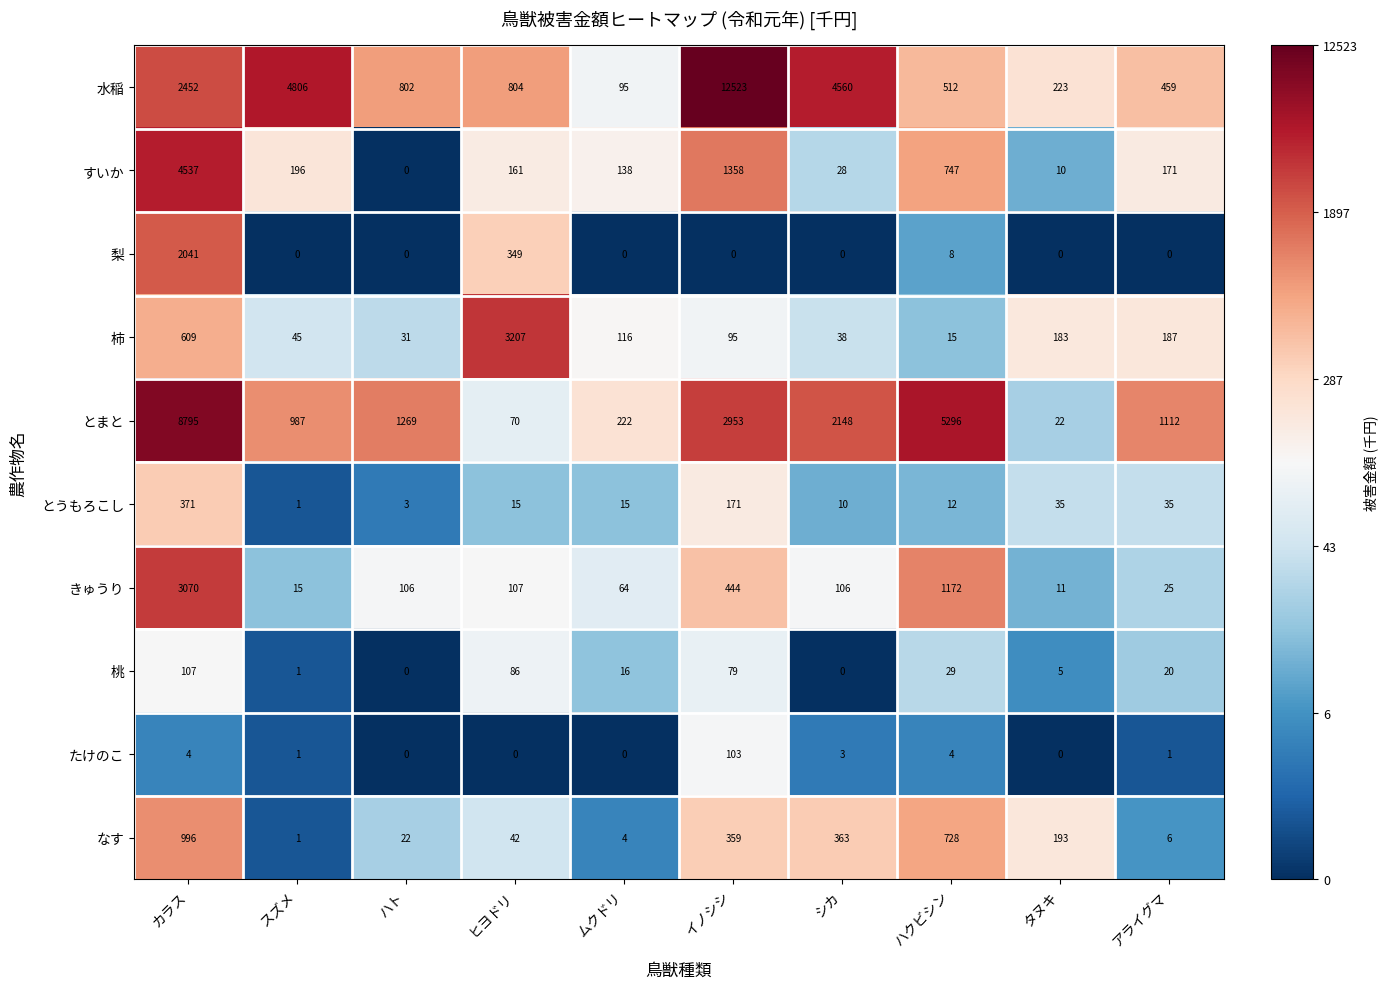

Which series has the widest spread of values?

水稲